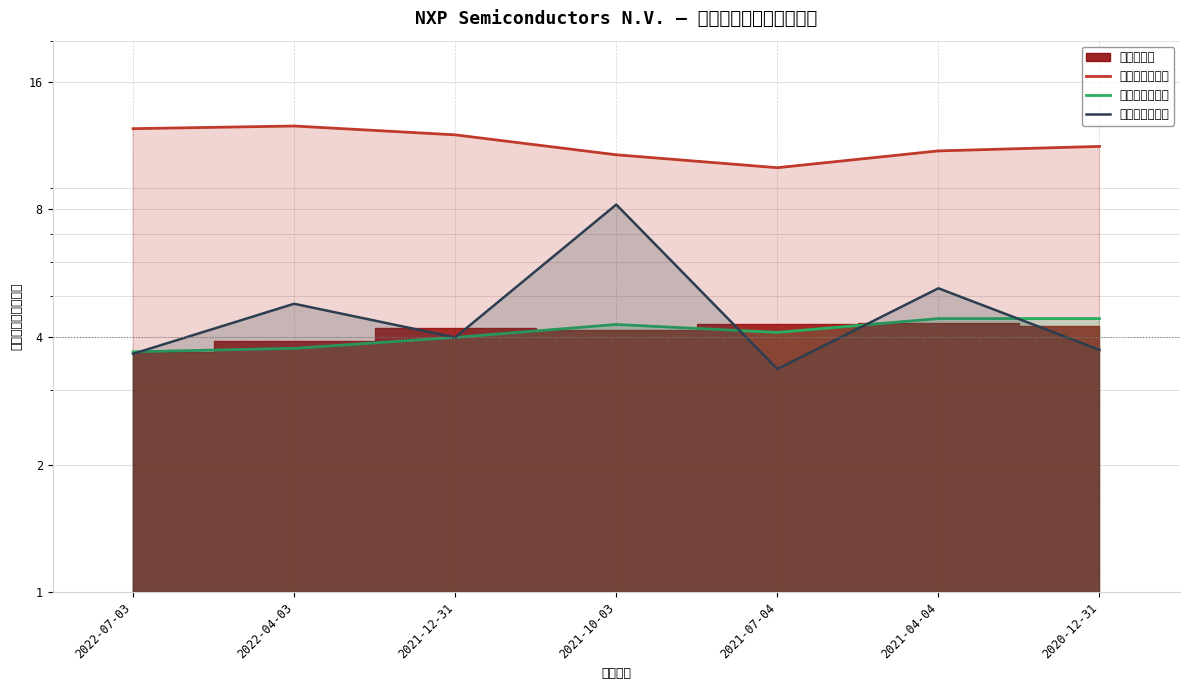

Where is the first local maximum for 应付账款周转率?

2021-10-03